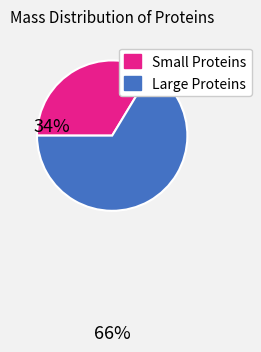

Is there any slice that represents more than half of the pie?

Yes